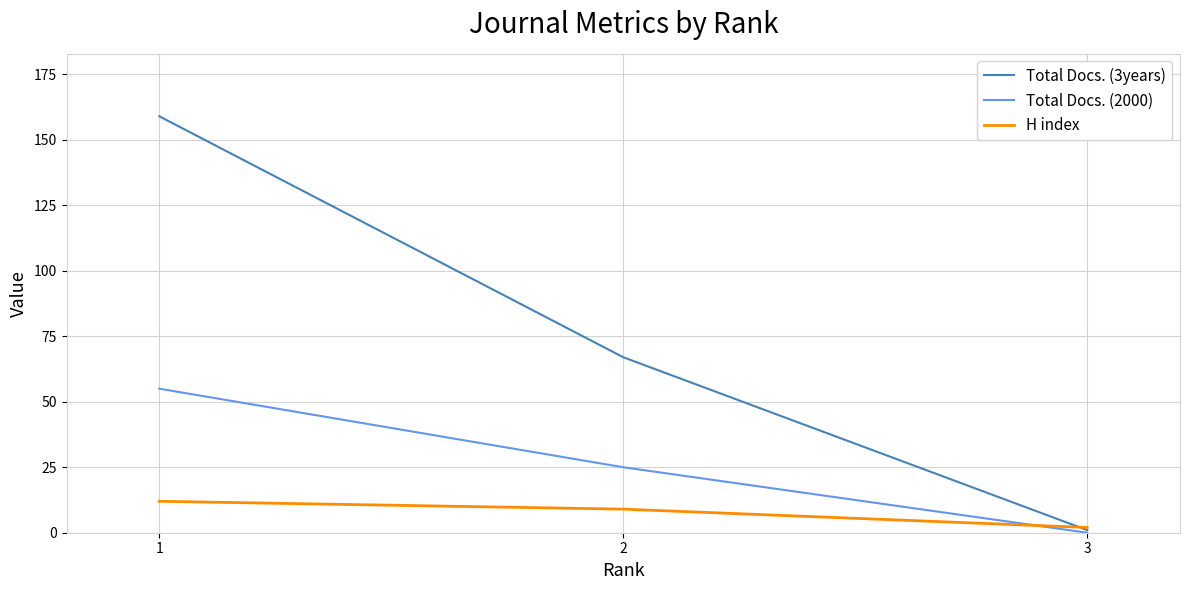

Which series has the largest total across all categories?

Total Docs. (3years)